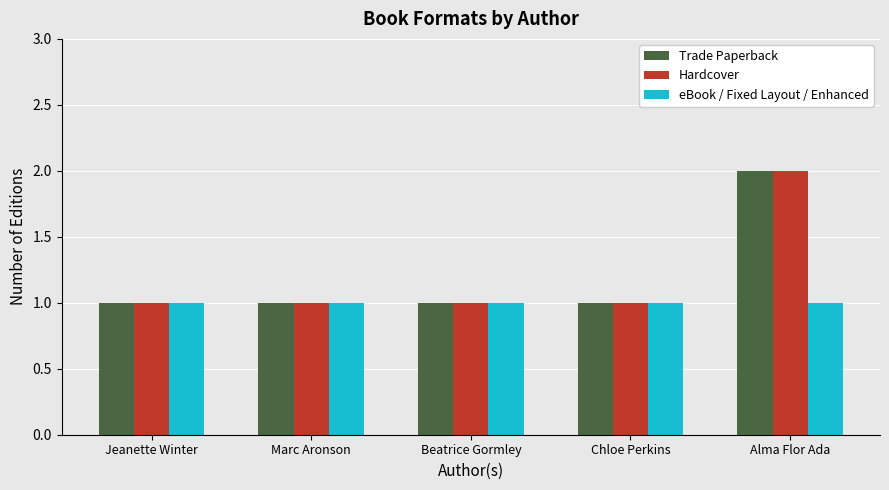

At which label does Hardcover reach its peak?

Alma Flor Ada